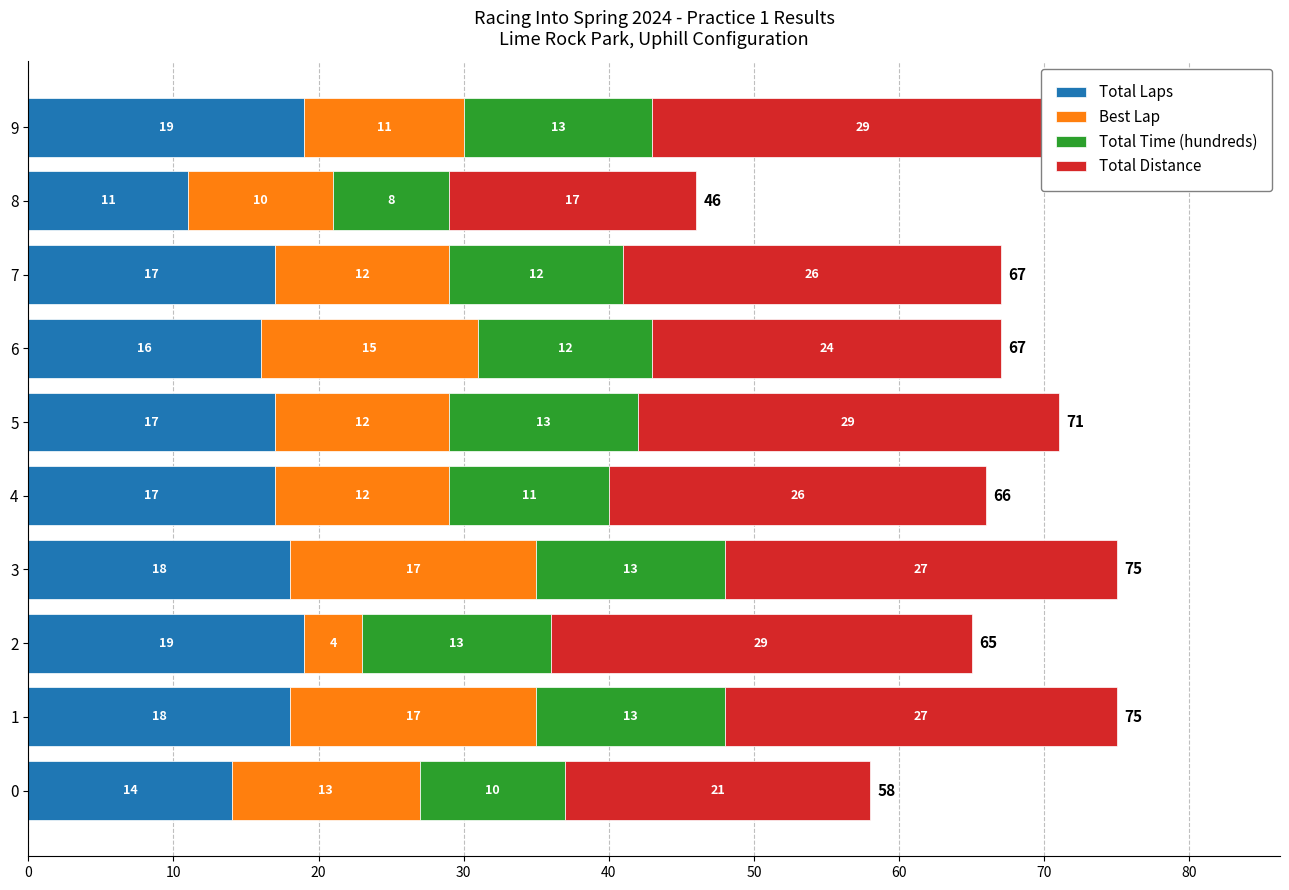

What is the value of the Total Laps bar at the 2nd from the left?

18